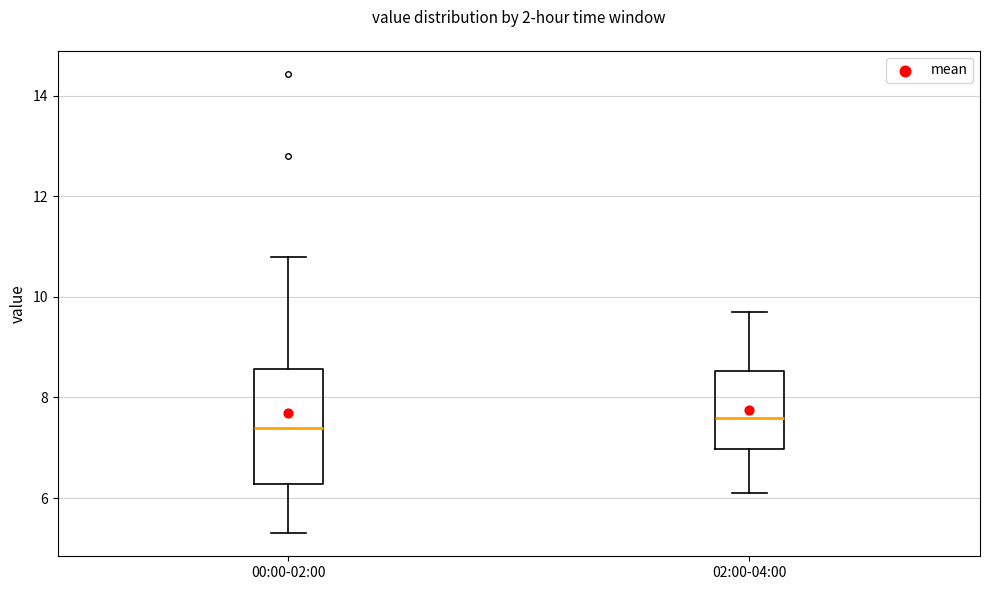

Where is the lower edge of the box for 02:00-04:00 on the y-axis? The values are not printed on the chart, so give them approximately, as read against the axis.

7.0